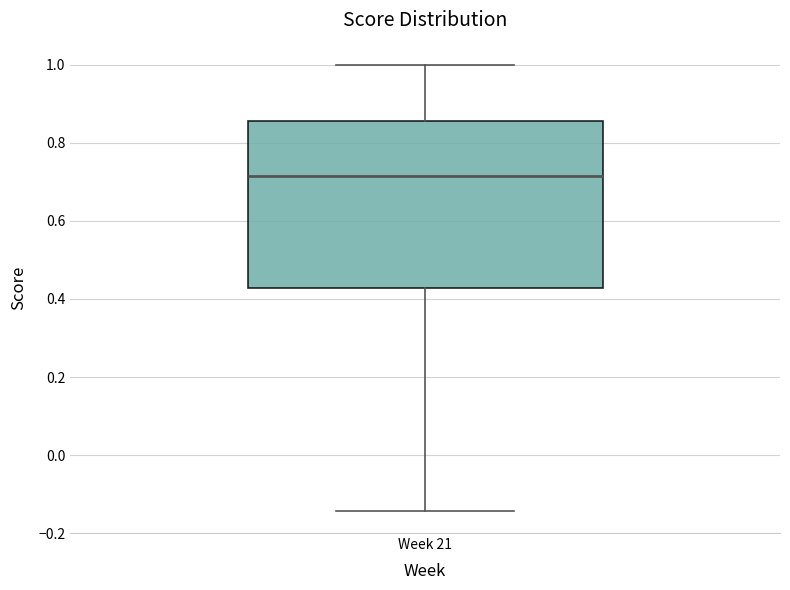

Read this box plot against the y-axis: the position of the median line, the range covered by the box, and the ends of both whiskers. The values are not printed on the chart, so give them approximately, as read against the axis.

median 0.72, box 0.42 to 0.86, whiskers -0.14 to 1.00